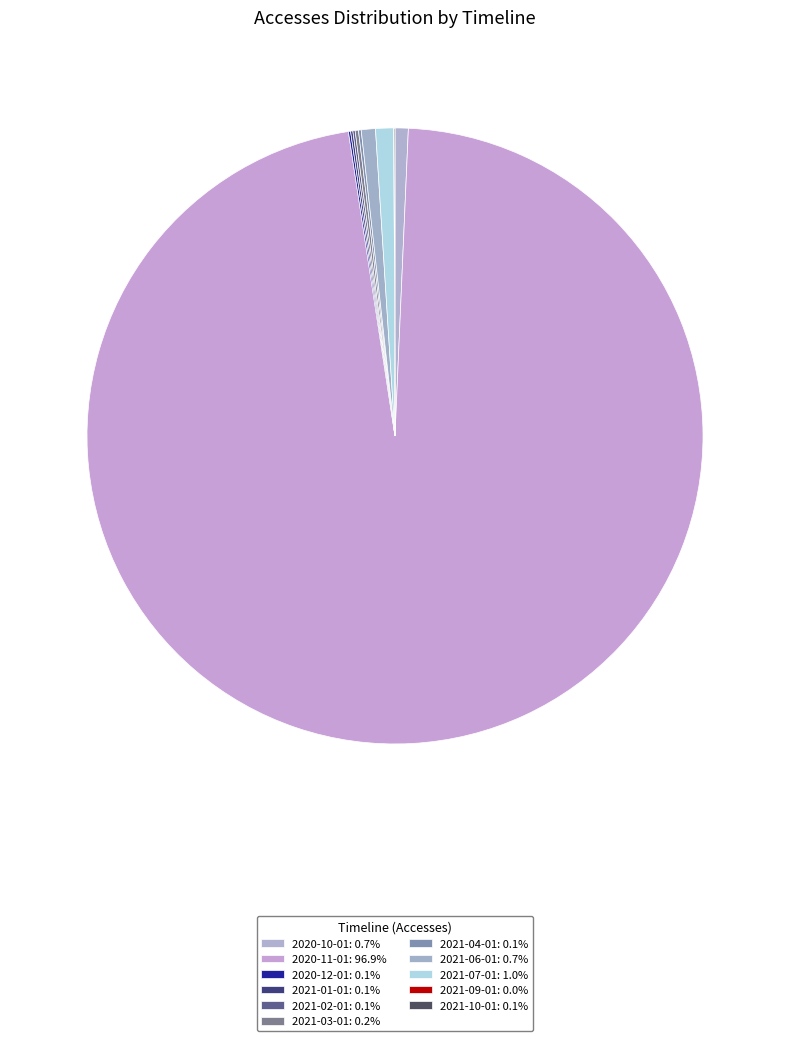

Count the number of slices in the pie.

11